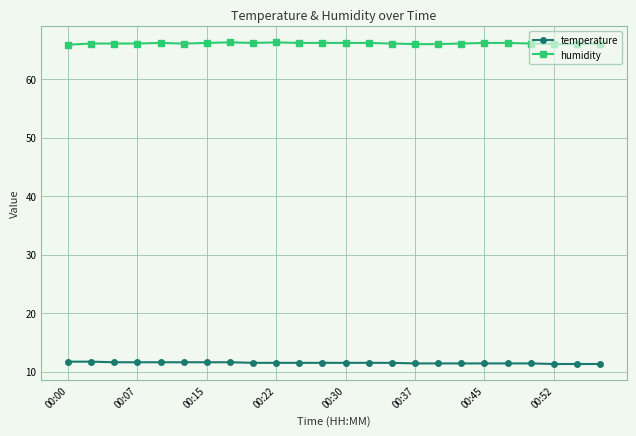

What is the lowest value of the humidity series?

65.9